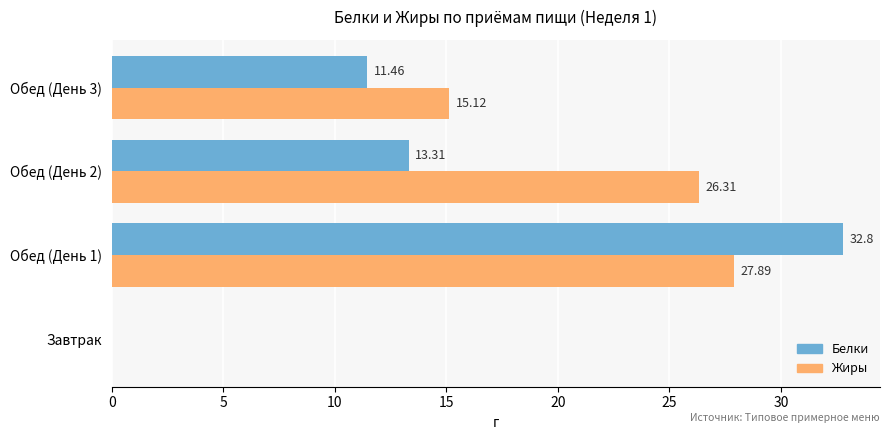

Between Завтрак and Обед (День 2), which series saw the biggest shift?

Жиры